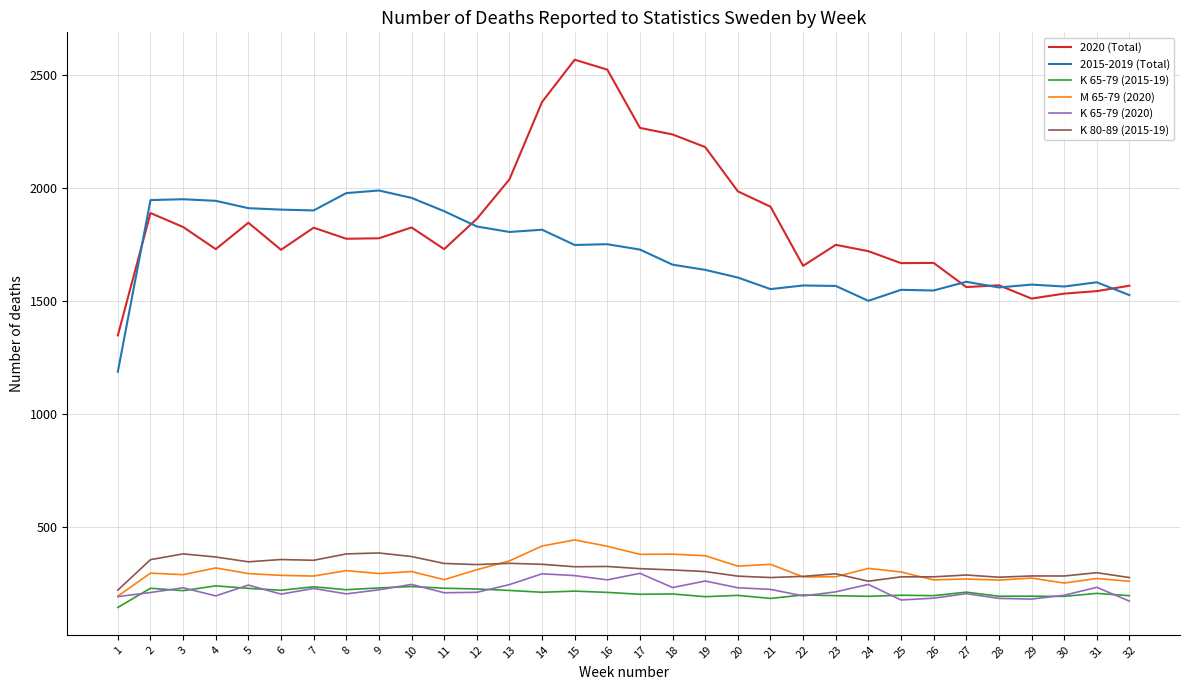

Which series has the widest spread of values?

2020 (Total)